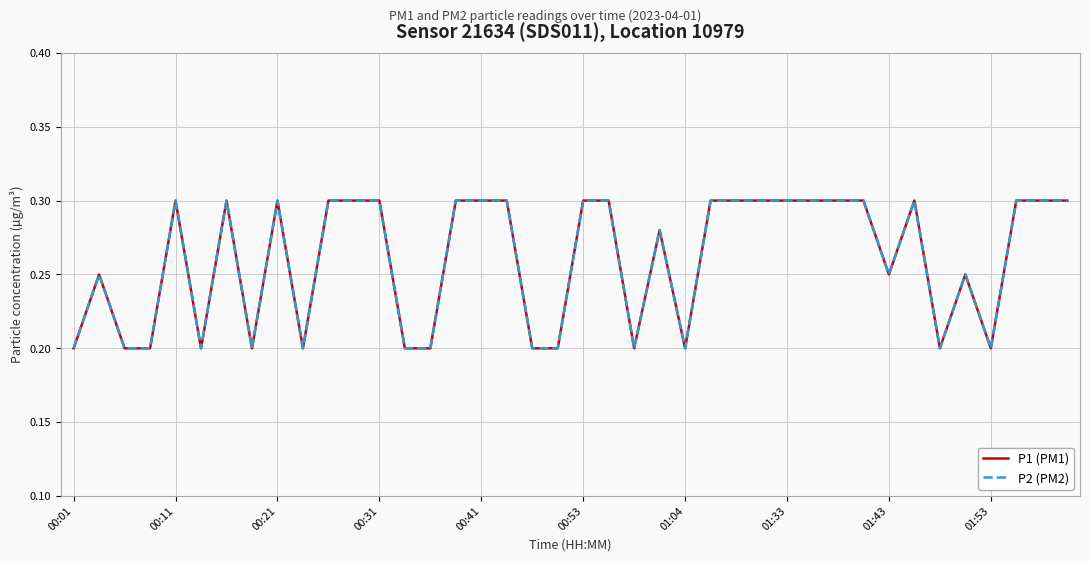

Does the chart display data point markers on the line(s)?

No